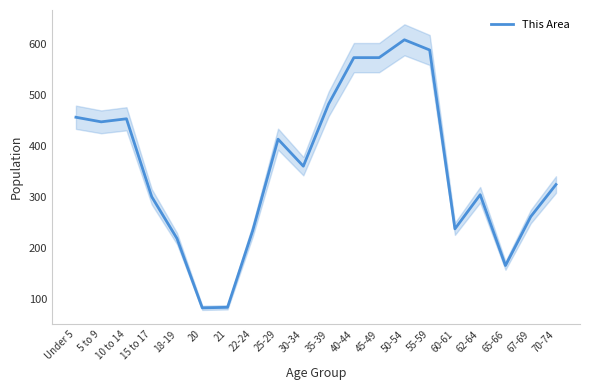

True or false: the data shows 483 at 70-74.

False